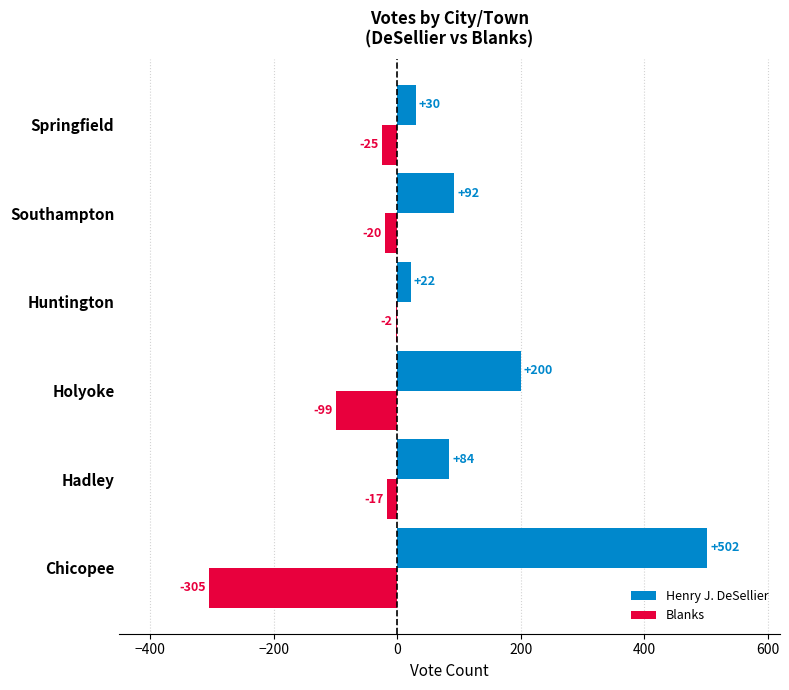

Which series has the largest total across all categories?

Henry J. DeSellier